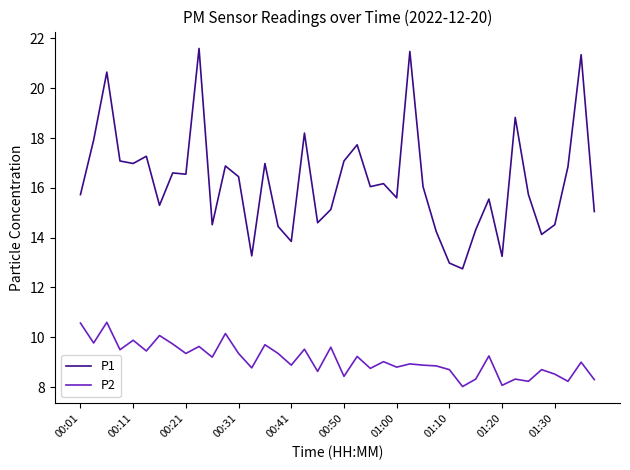

How many categories are shown in the chart?

40